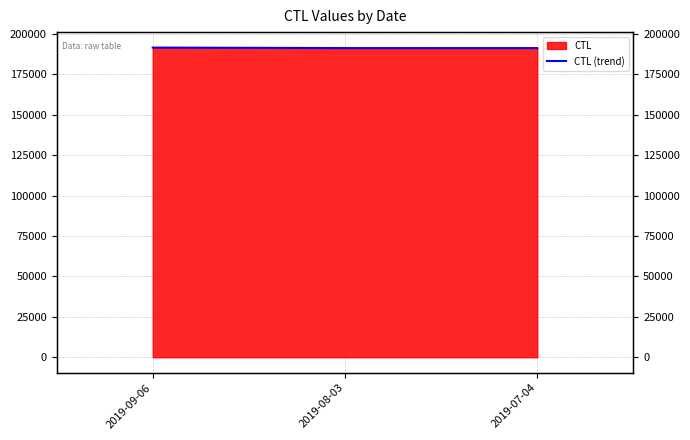

What is the value of the 3rd point from the left?

191313